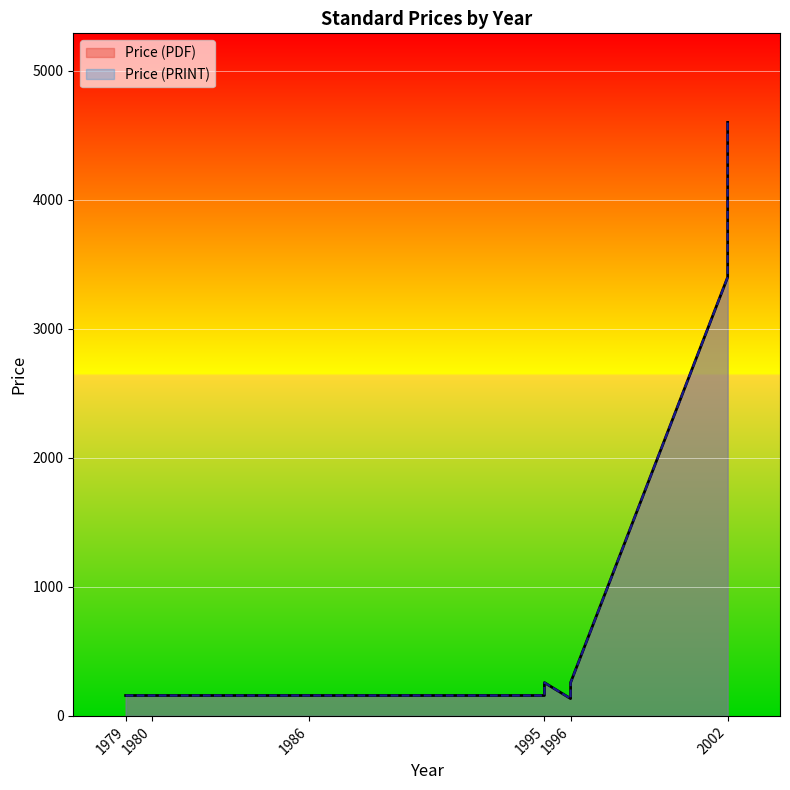

What is the value of the Price (PDF) point at the 9th from the left?

134